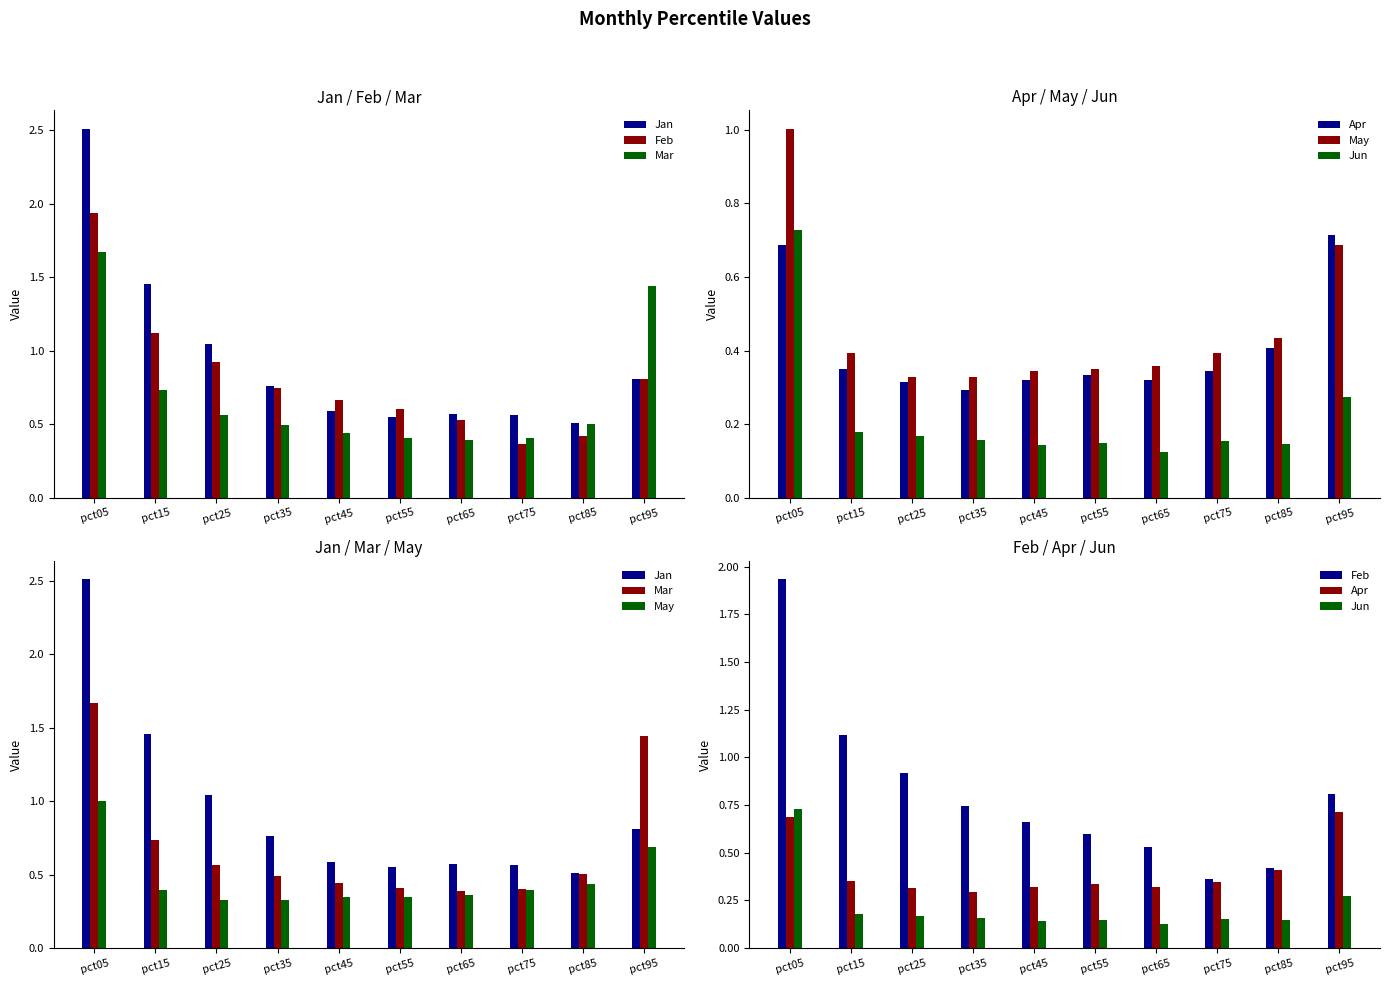

What is the total value across all series at pct75?

2.2